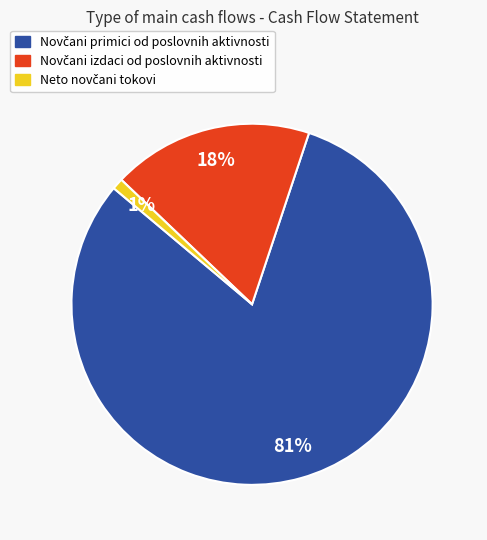

To the nearest percent, what is the average slice percentage?

33%